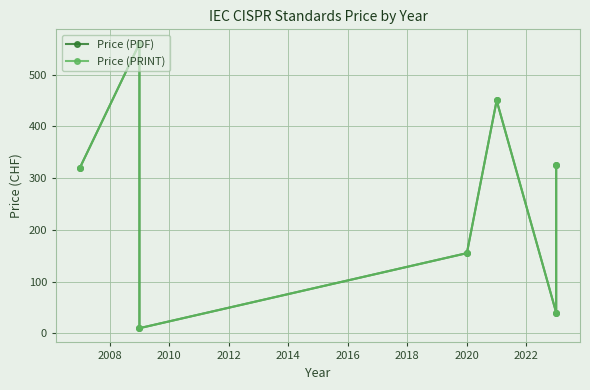

True or false: Price (PRINT) and Price (PDF) intersect in this chart.

False